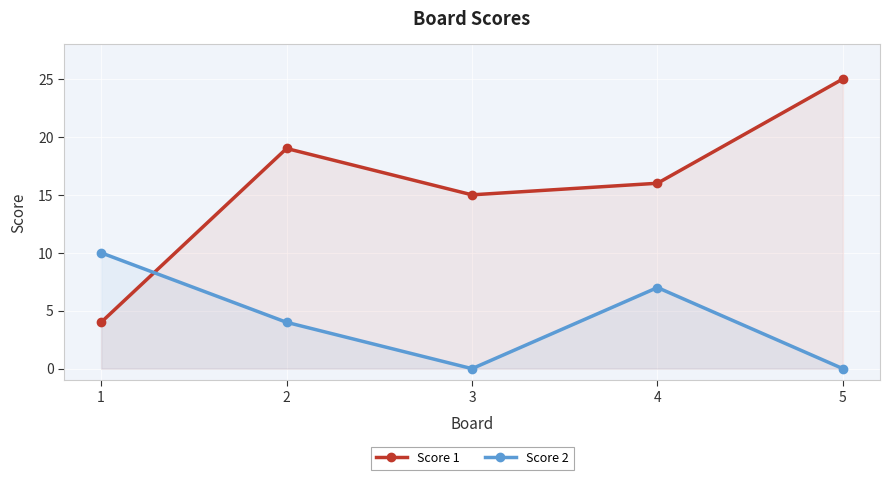

Which has a higher value, 4 or 3?

4